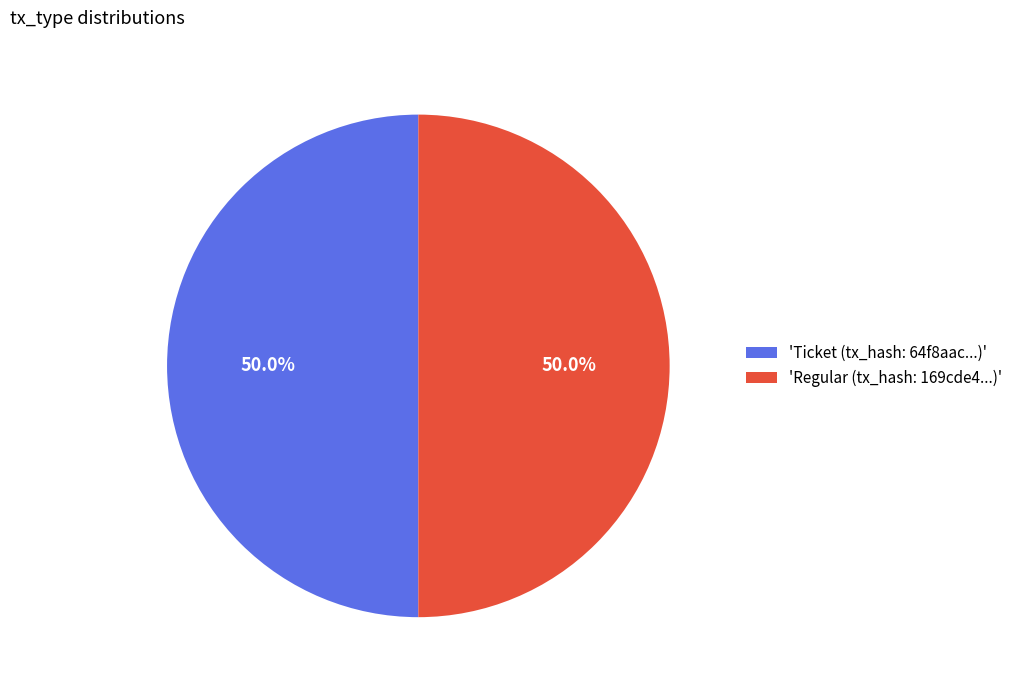

Count the number of slices in the pie.

2